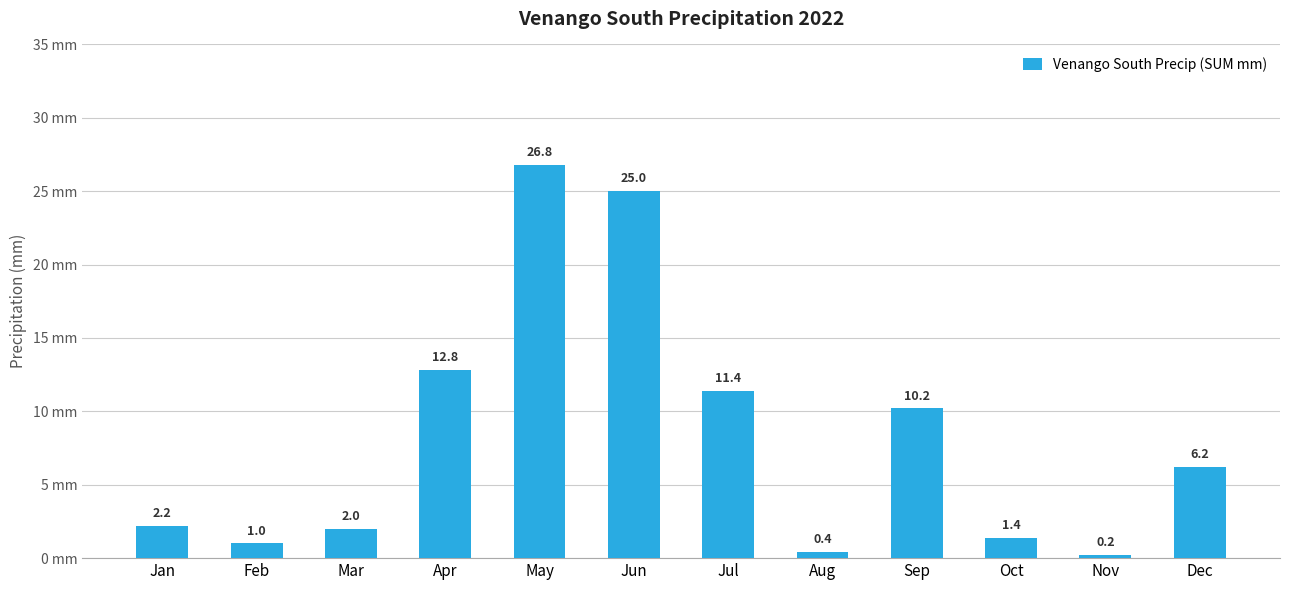

How many bars are there in total?

12